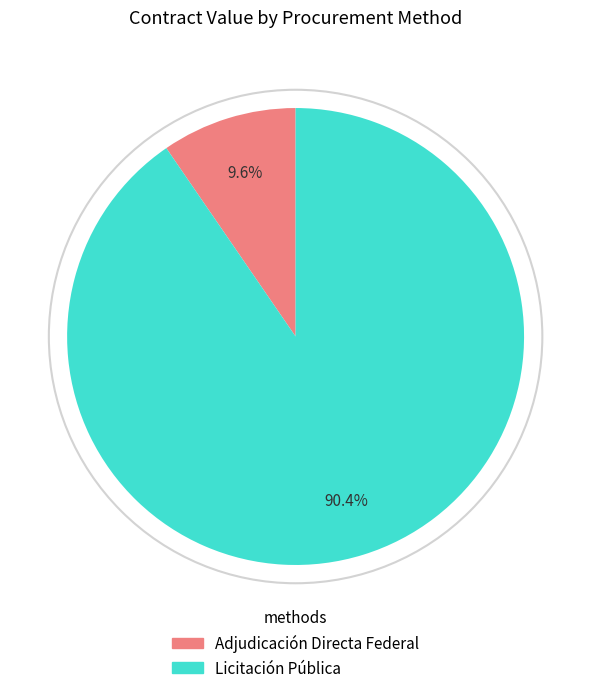

Is there any slice that represents more than half of the pie?

Yes